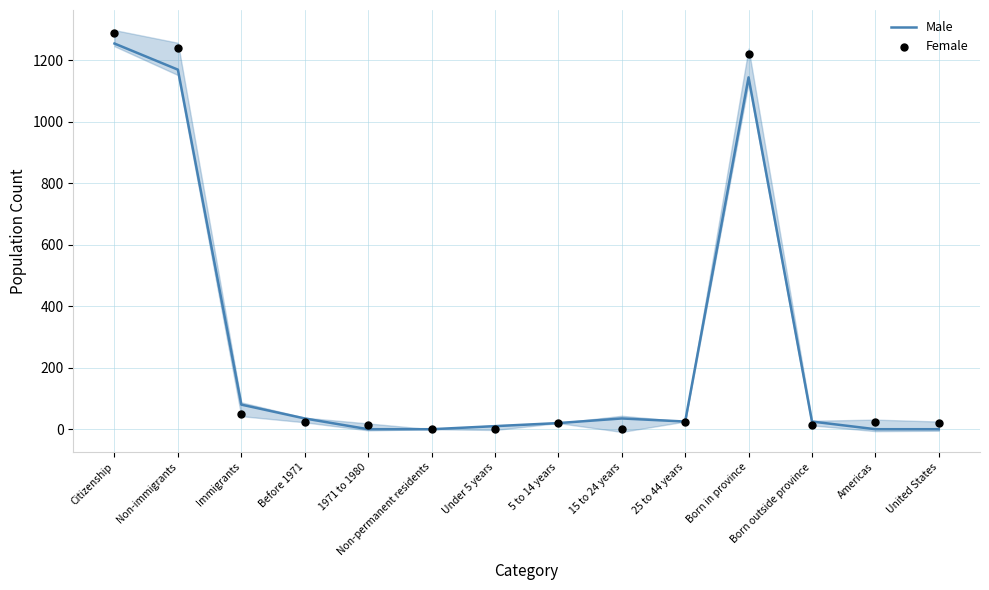

Which series contains the highest Y value?

Female